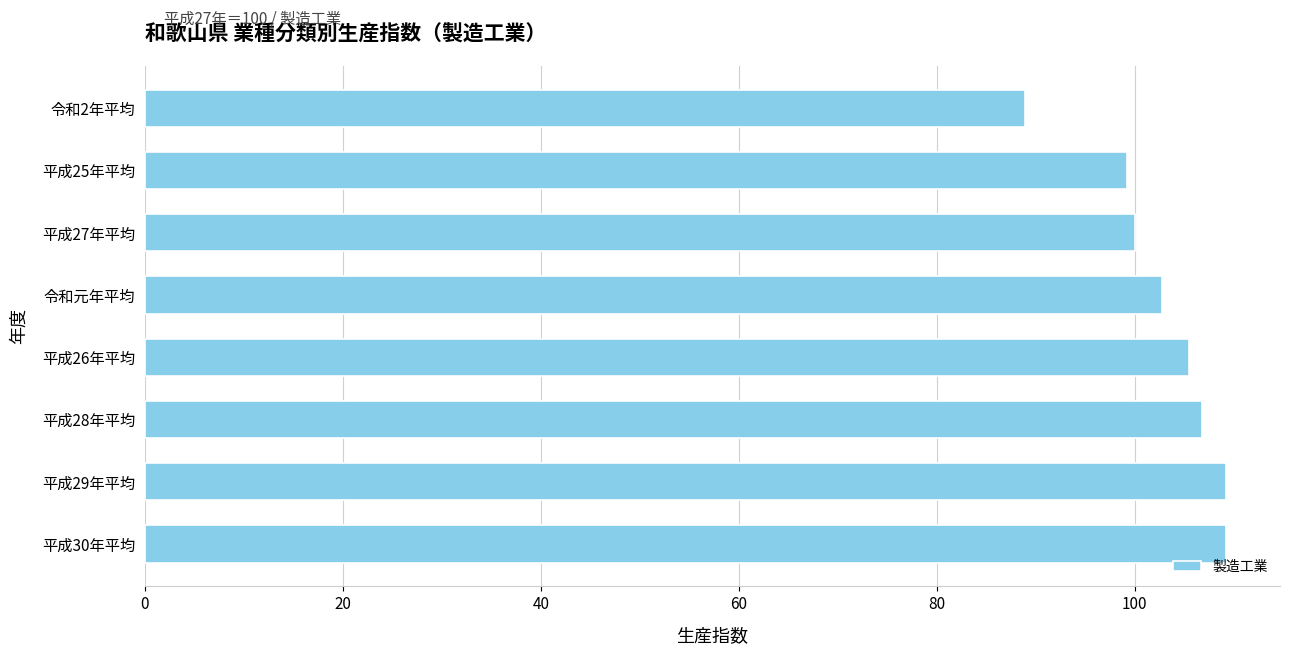

Approximately how many times larger is the value at 平成25年平均 compared to 平成27年平均?

1.0